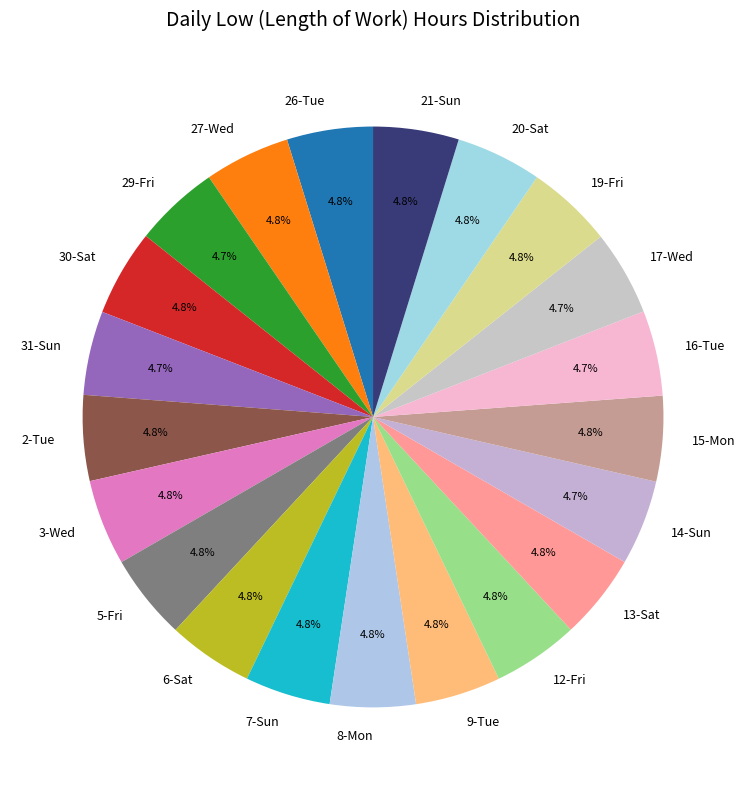

To the nearest percent, what portion does 12-Fri represent?

5%